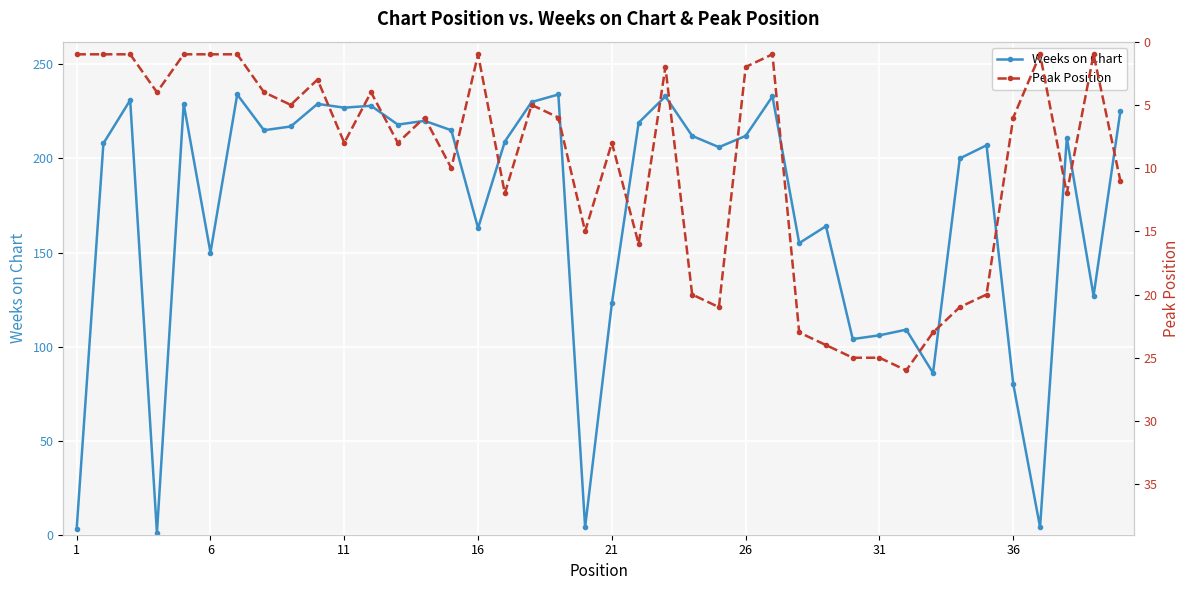

What is the highest value of the Weeks on Chart series?

234